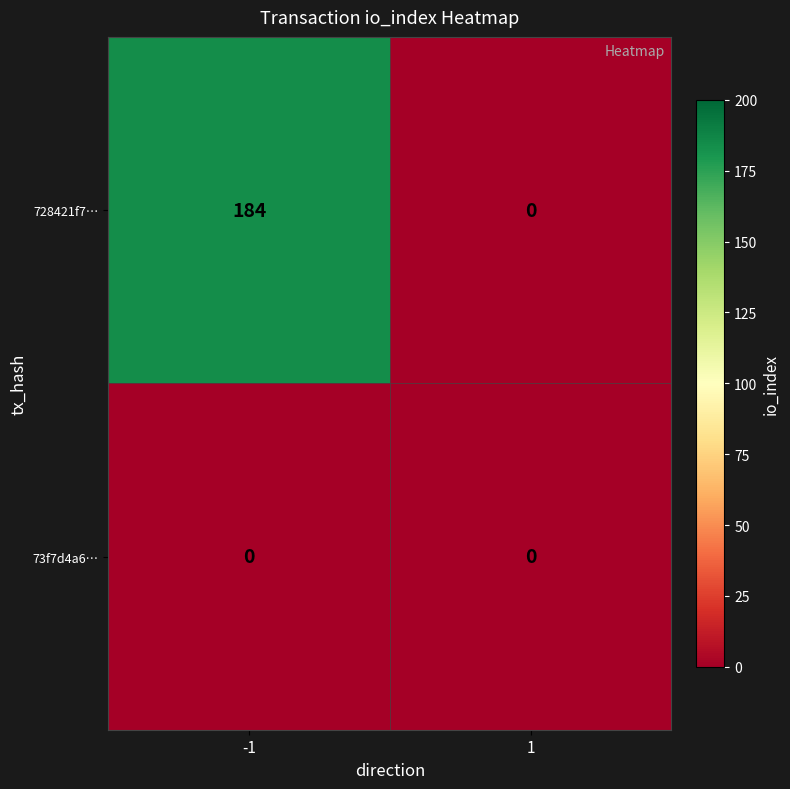

Reading left to right, extract all data points from this chart.

728421f7…: 184	0
73f7d4a6…: 0	0